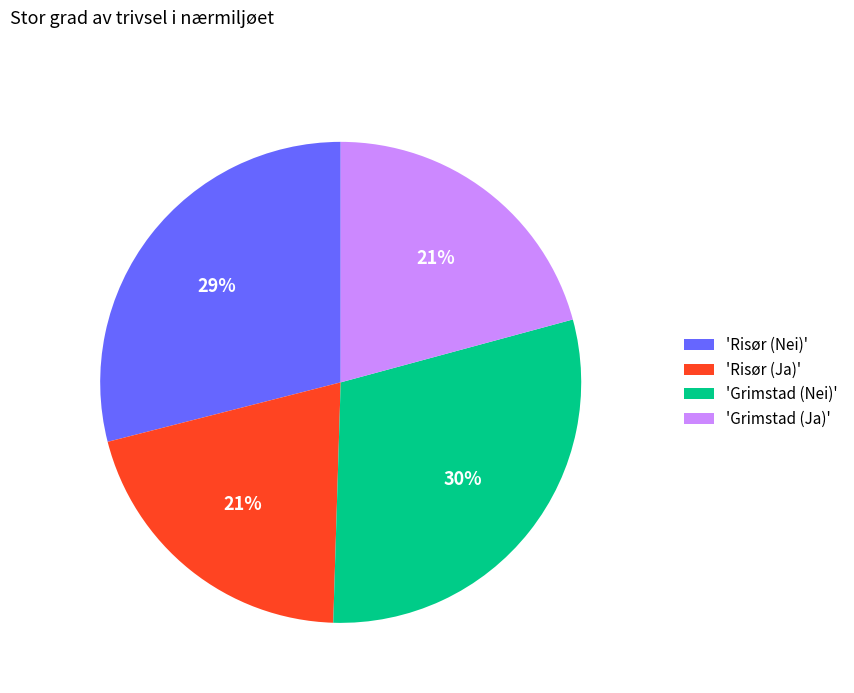

Between 'Risør (Nei)' and 'Risør (Ja)', which is larger?

'Risør (Nei)'